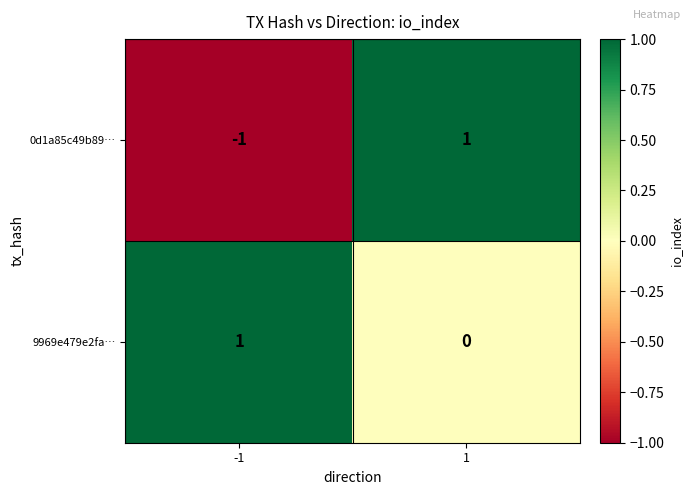

Which series has the largest total across all categories?

9969e479e2fa…